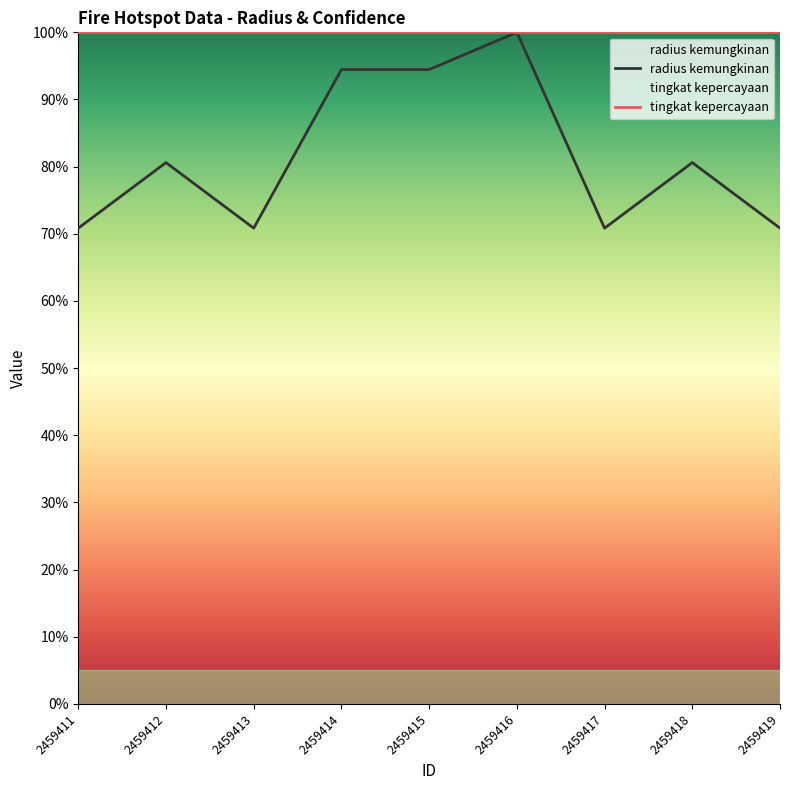

What is the value of the 8th point from the left?

80.6